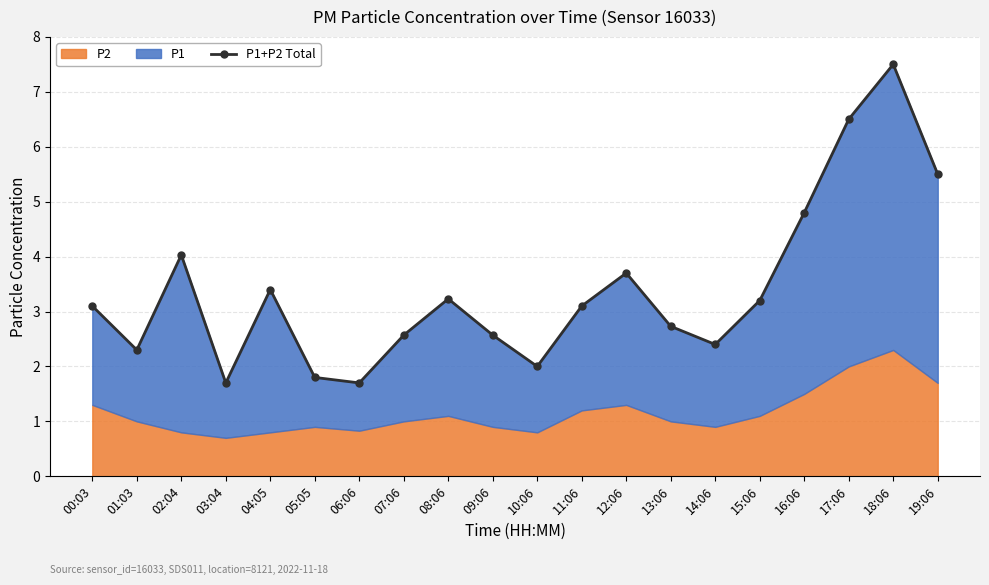

The value at 05:05 is 2.8. True or false?

False